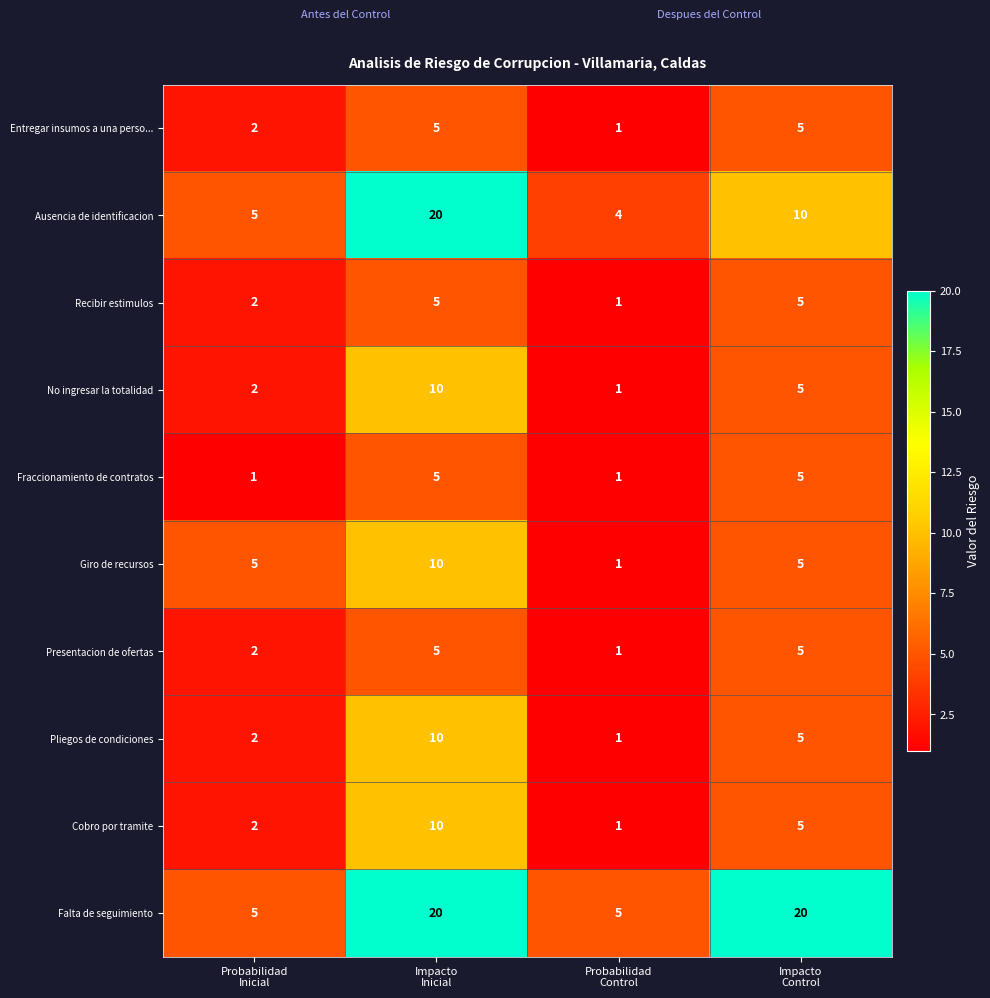

Which series has the largest range (max minus min)?

Ausencia de identificacion